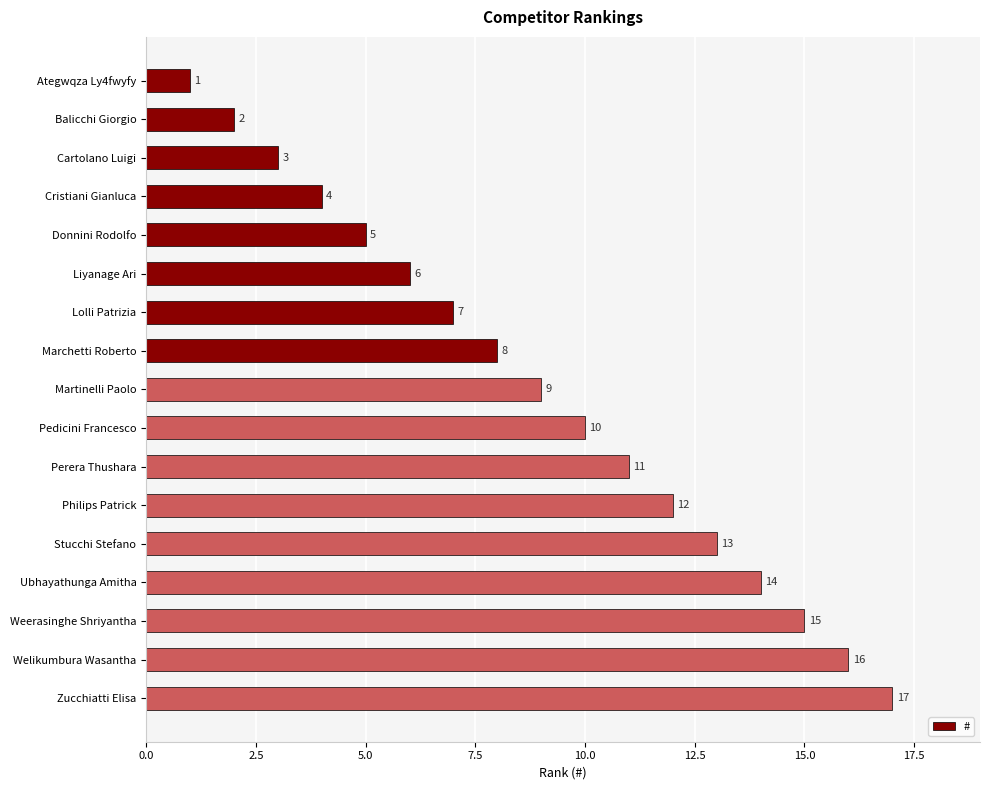

True or false: the data shows 1 at Cartolano Luigi.

False